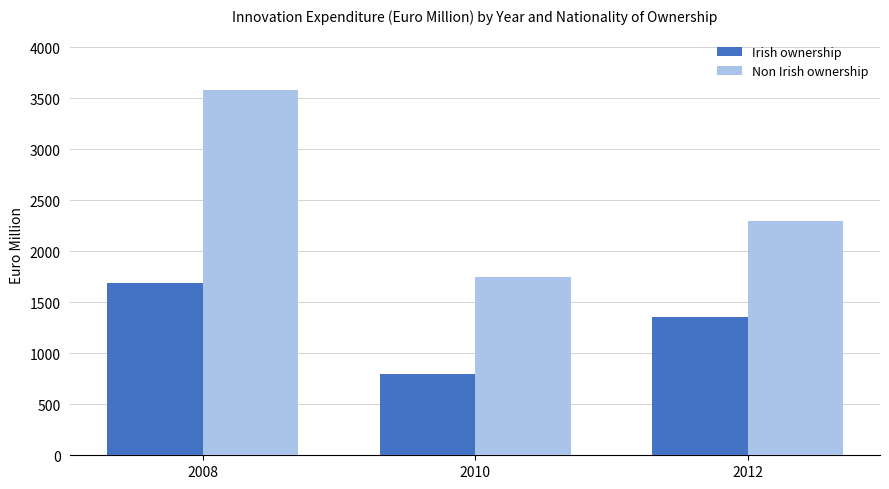

What is the total value across all series at 2012?

3654.2